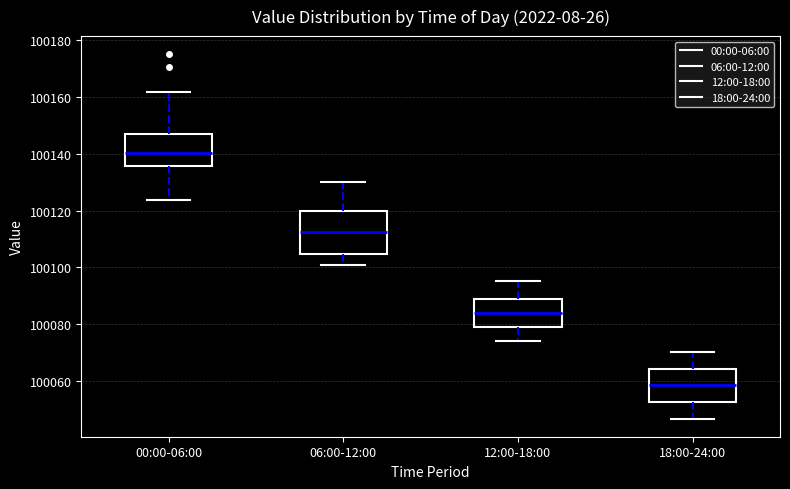

Reading left to right, read every box against the y-axis: the position of its median line, the range the box covers, and the ends of its whiskers. The values are not printed on the chart, so give them approximately, as read against the axis.

00:00-06:00: median 100140, box 100136 to 100146, whiskers 100124 to 100162
06:00-12:00: median 100112, box 100104 to 100120, whiskers 100100 to 100130
12:00-18:00: median 100084, box 100080 to 100088, whiskers 100074 to 100096
18:00-24:00: median 100058, box 100052 to 100064, whiskers 100046 to 100070